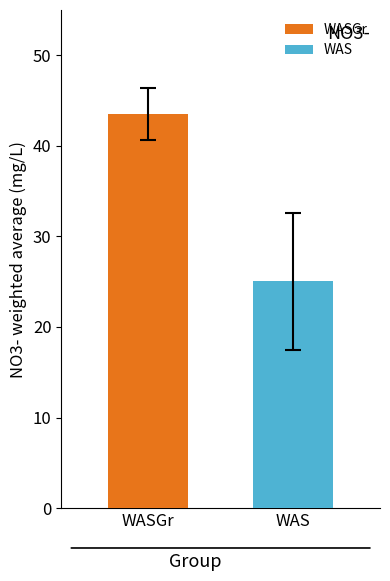

How many series are shown in this chart?

2